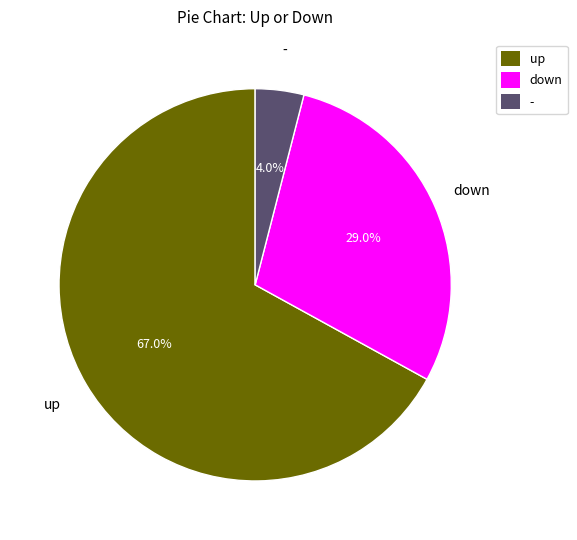

Do down and - together represent more than half of the pie?

No